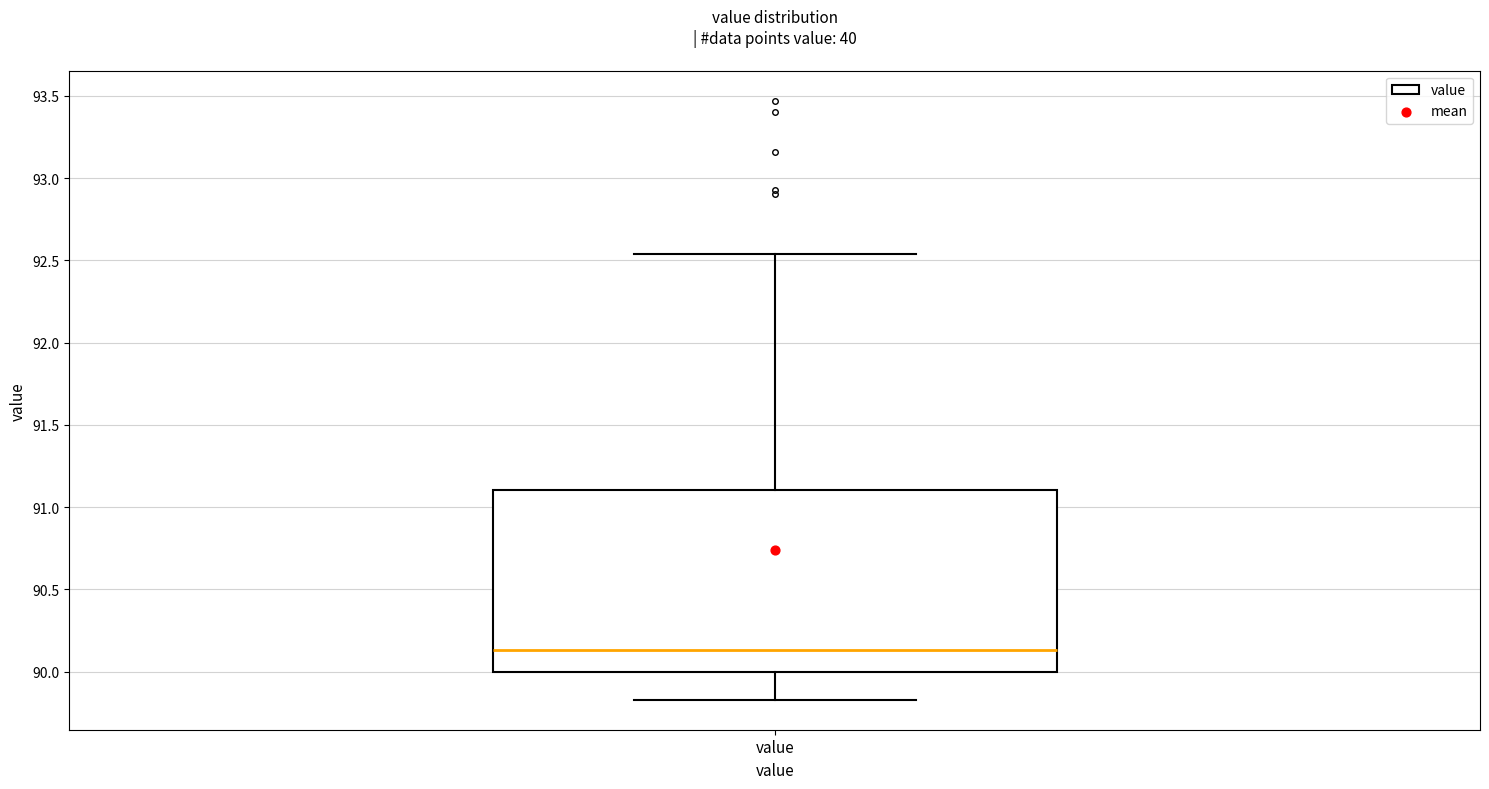

Where does the median line of the box for value sit on the y-axis? The values are not printed on the chart, so give them approximately, as read against the axis.

90.15